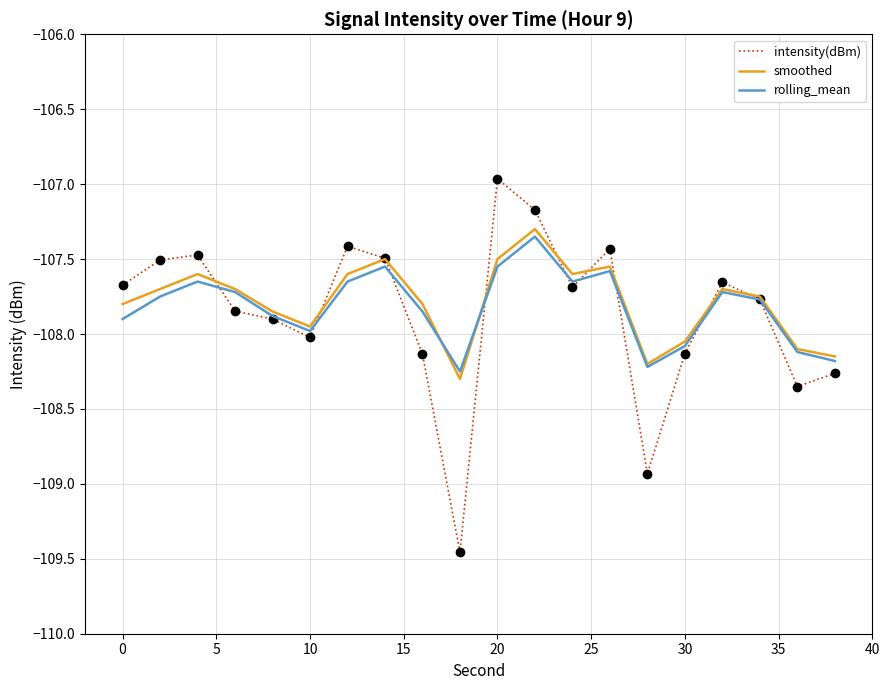

What are all the series names shown in the legend?

intensity(dBm), smoothed, rolling_mean